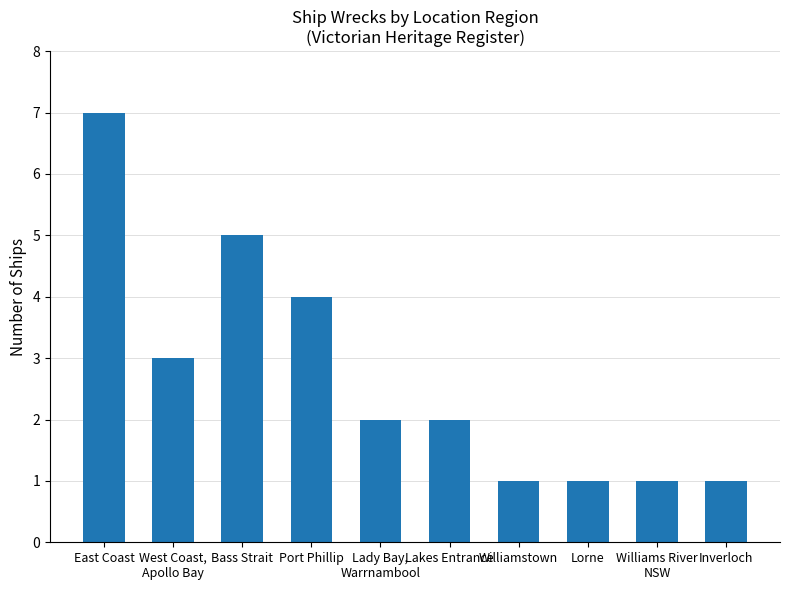

Which label corresponds to the largest value in the chart?

East Coast